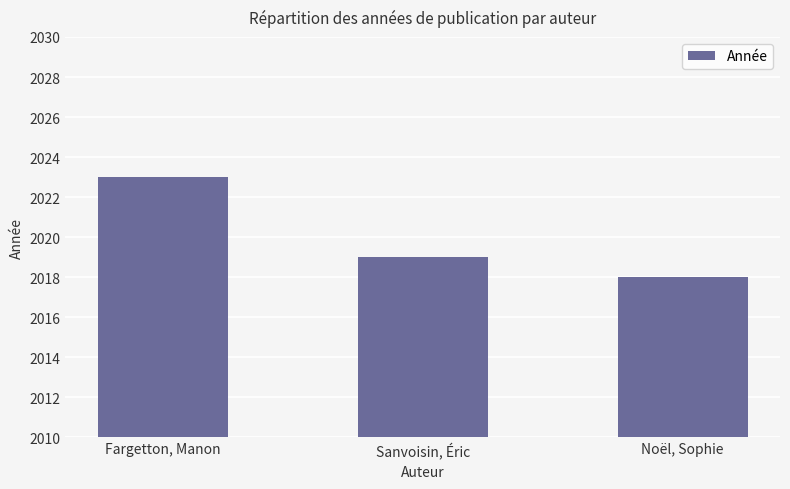

Reading left to right, extract all data points from this chart.

2023	2019	2018